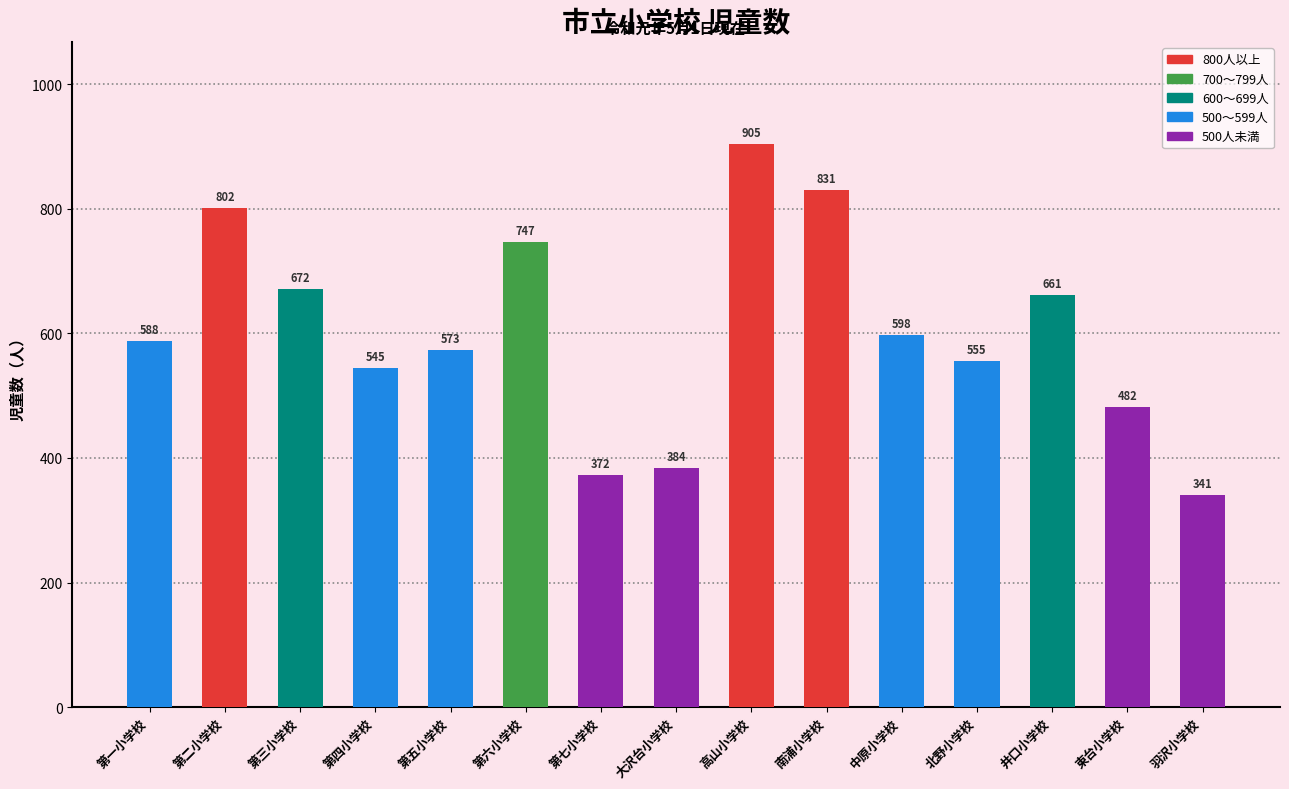

At which category does the chart reach its minimum across all series?

羽沢小学校